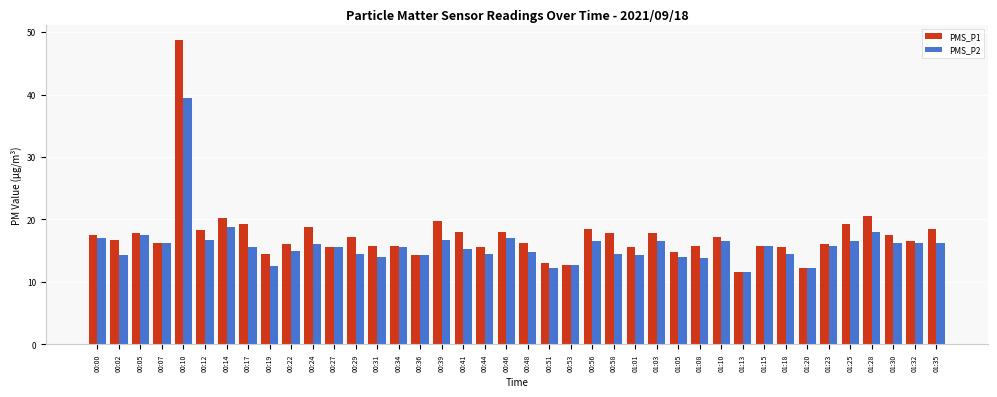

What is the difference between the maximum and minimum values in the PMS_P2 series?

28.0